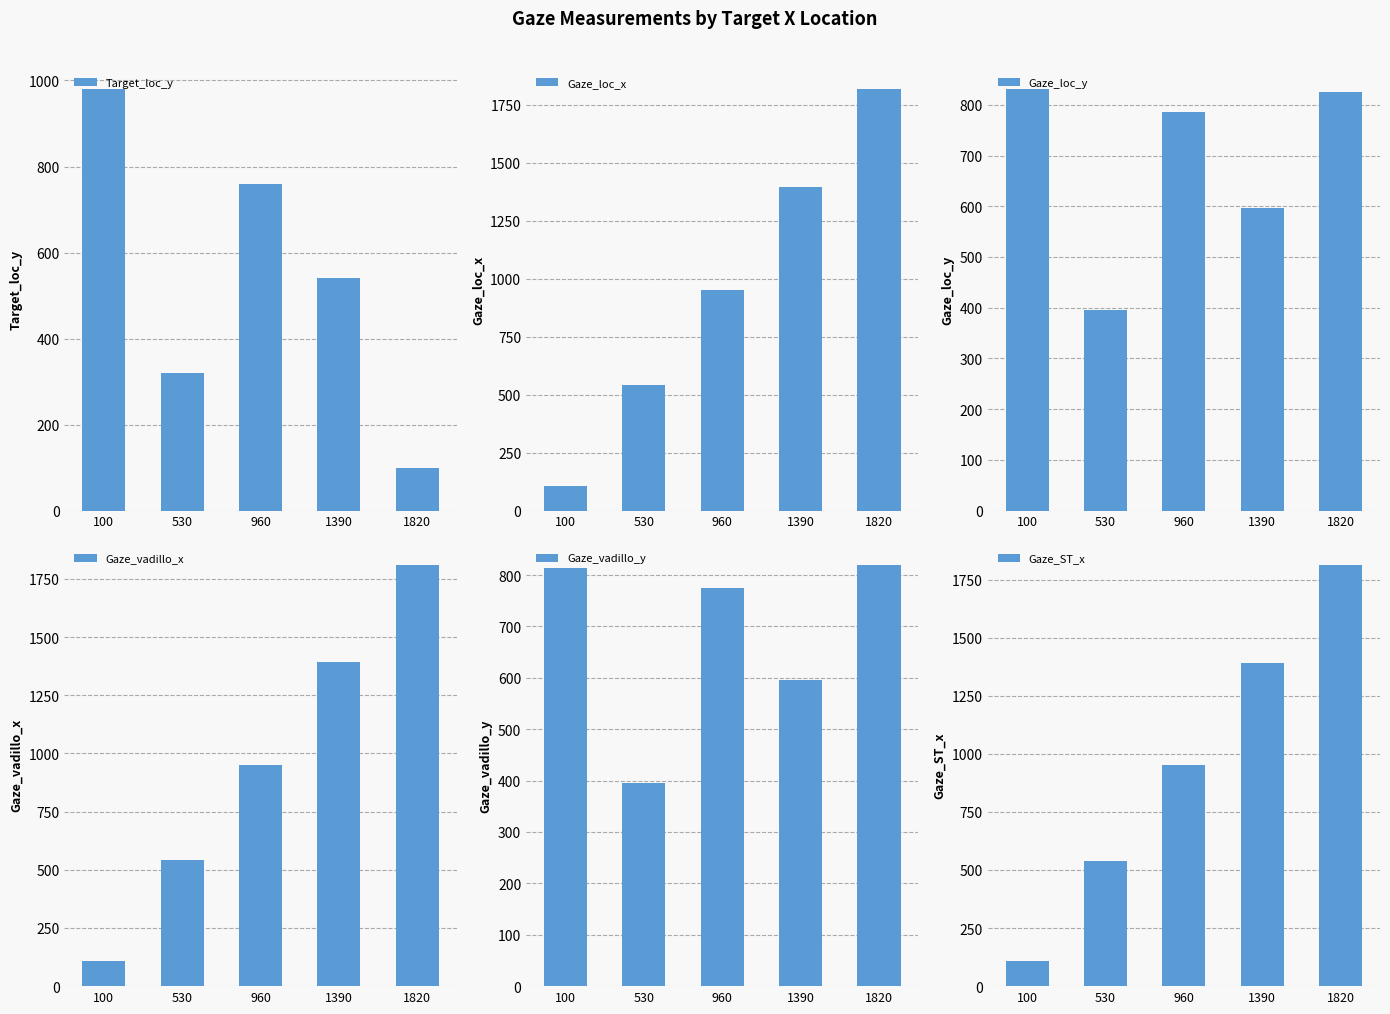

What are all the series names shown in the legend?

Target_loc_y, Gaze_loc_x, Gaze_loc_y, Gaze_vadillo_x, Gaze_vadillo_y, Gaze_ST_x